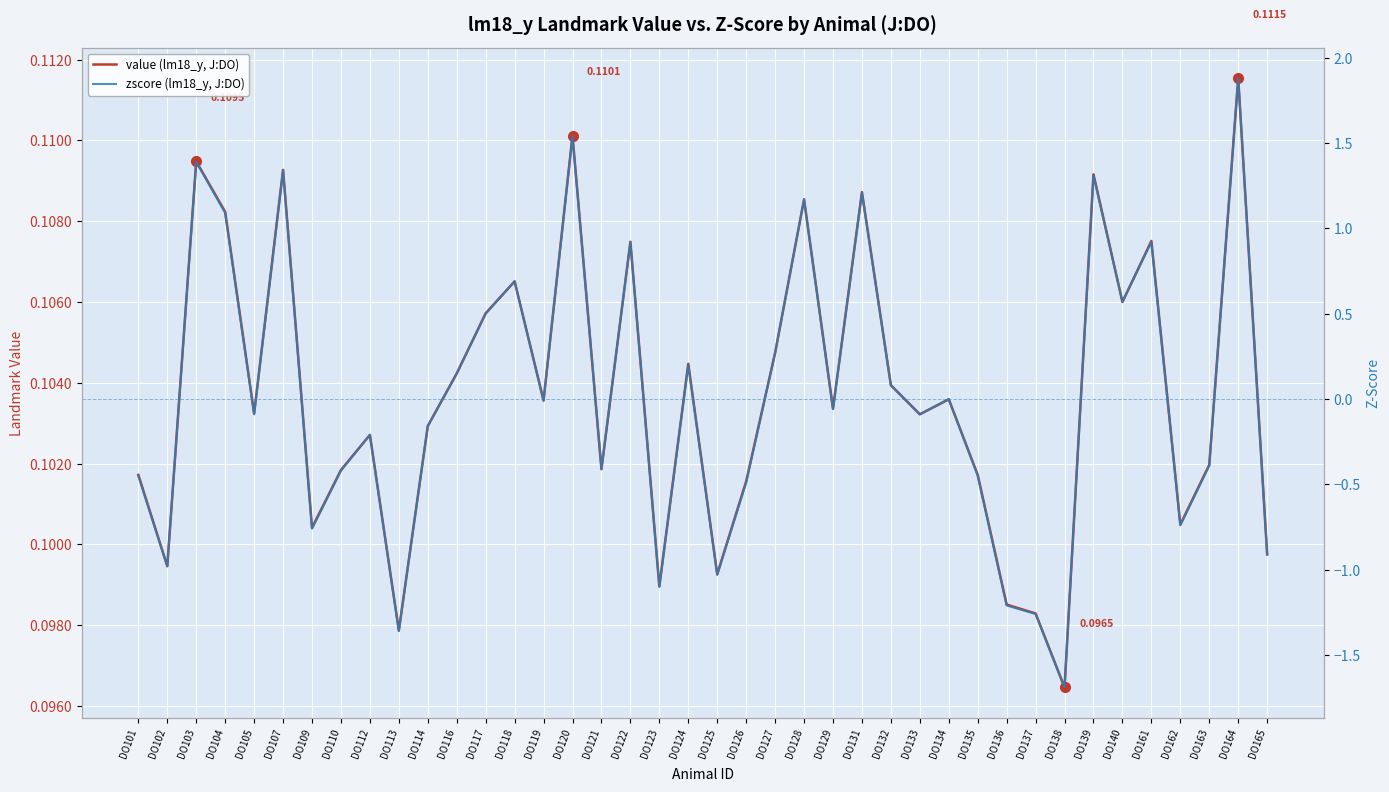

True or false: value (lm18_y, J:DO) has more than 1 interior local peaks.

True